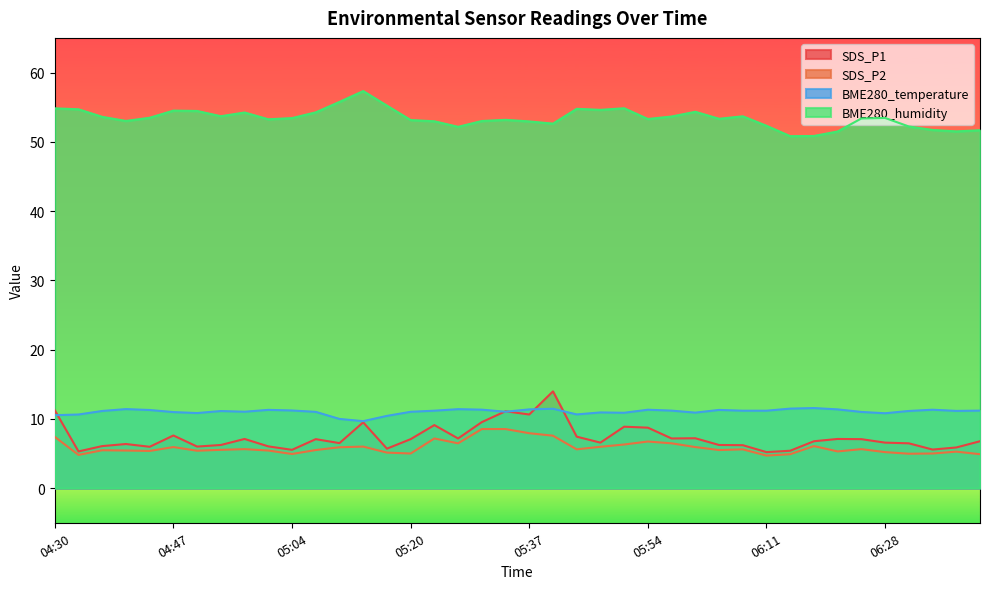

Rank the series by their maximum value, from highest to lowest.

BME280_humidity, SDS_P1, BME280_temperature, SDS_P2